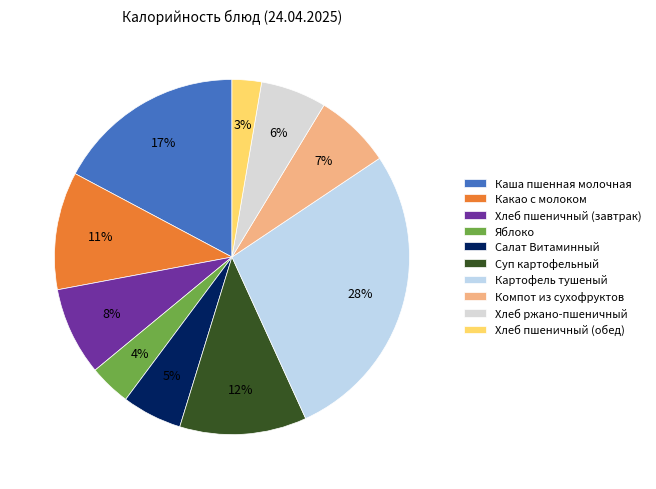

How many slices are in this pie chart?

10